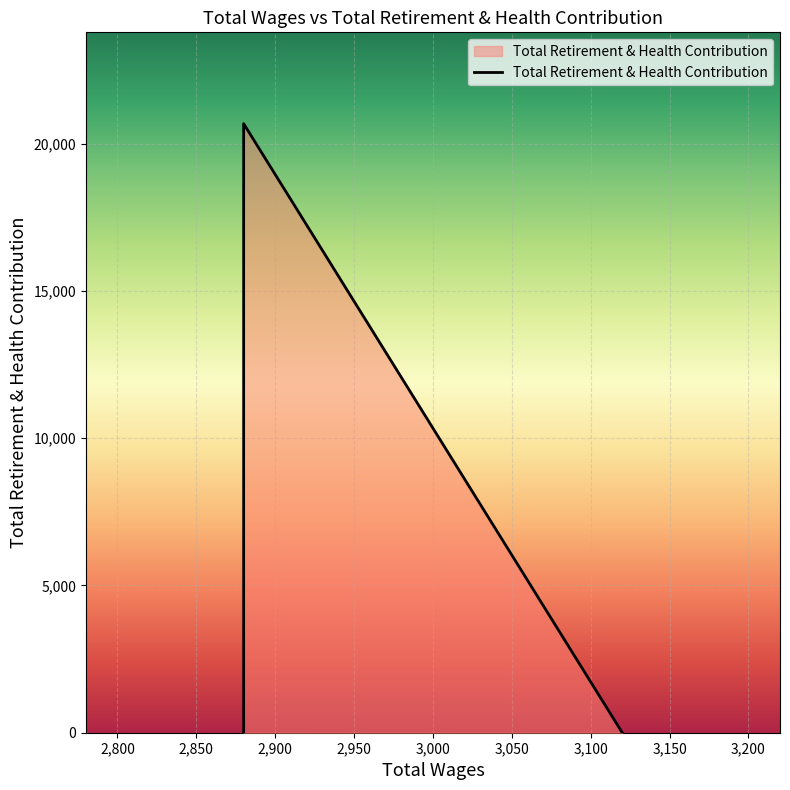

True or false: the data has more than 2 interior local peaks.

False